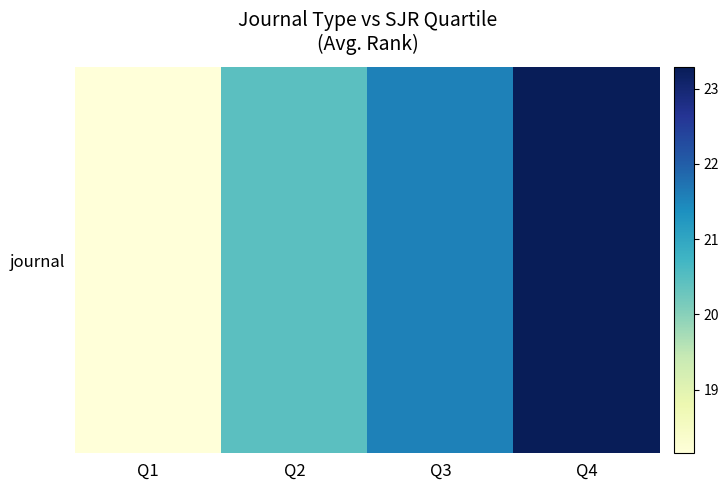

Rank the categories by value from highest to lowest.

Q4, Q3, Q2, Q1